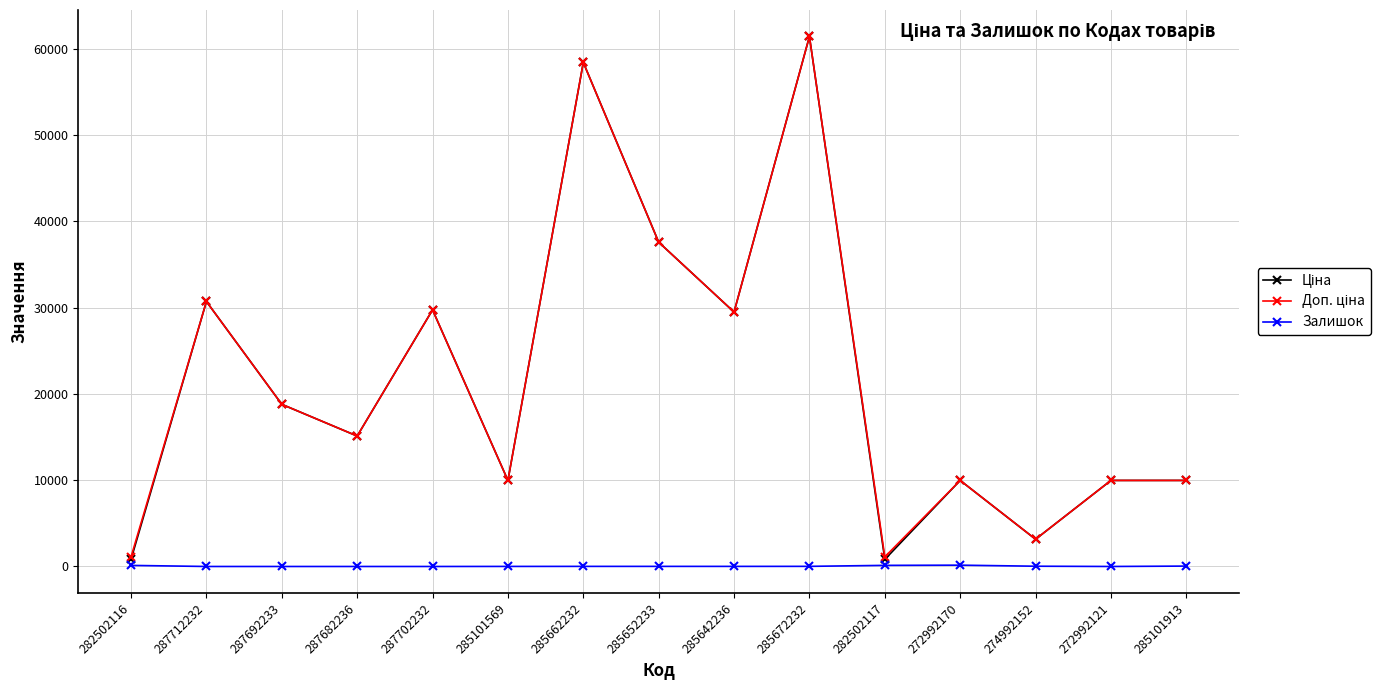

At which category does the chart reach its peak across all series?

285672232